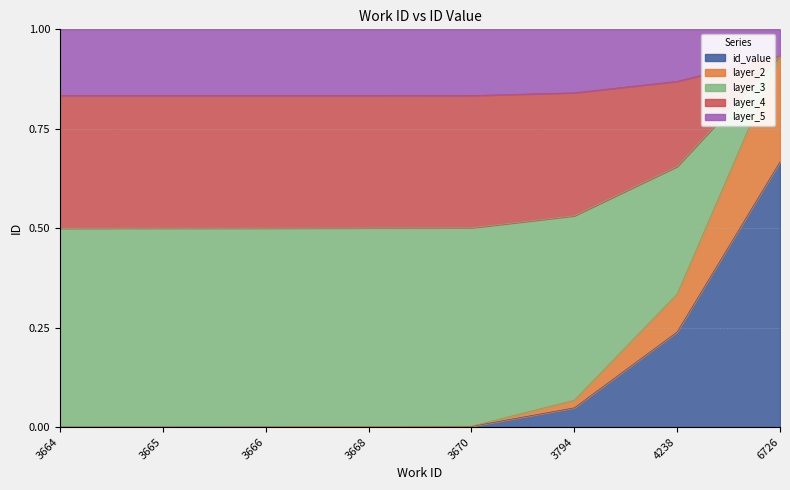

What is the average value?

0.1